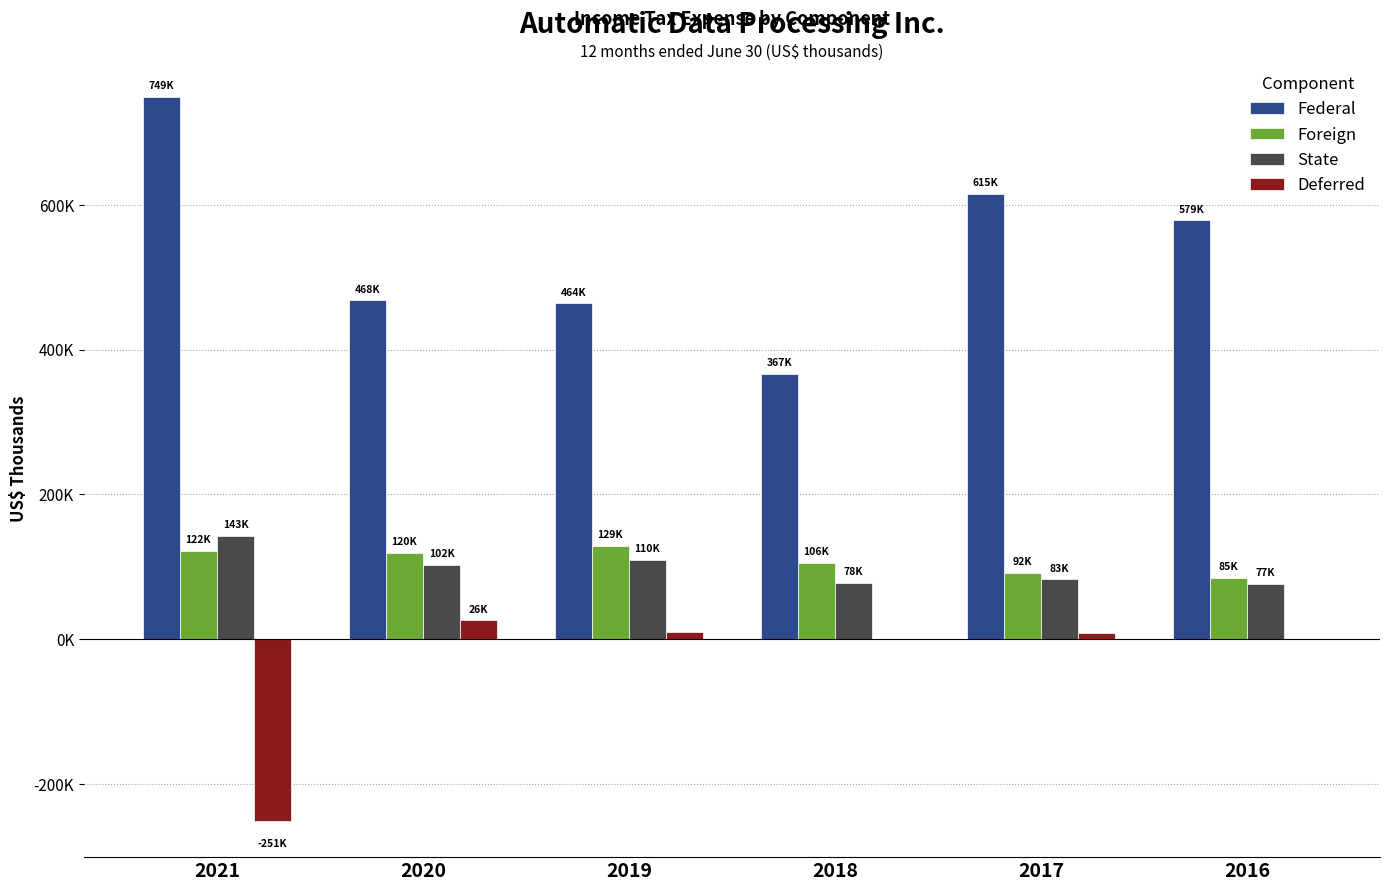

What is the average value of the Deferred series?

-34417